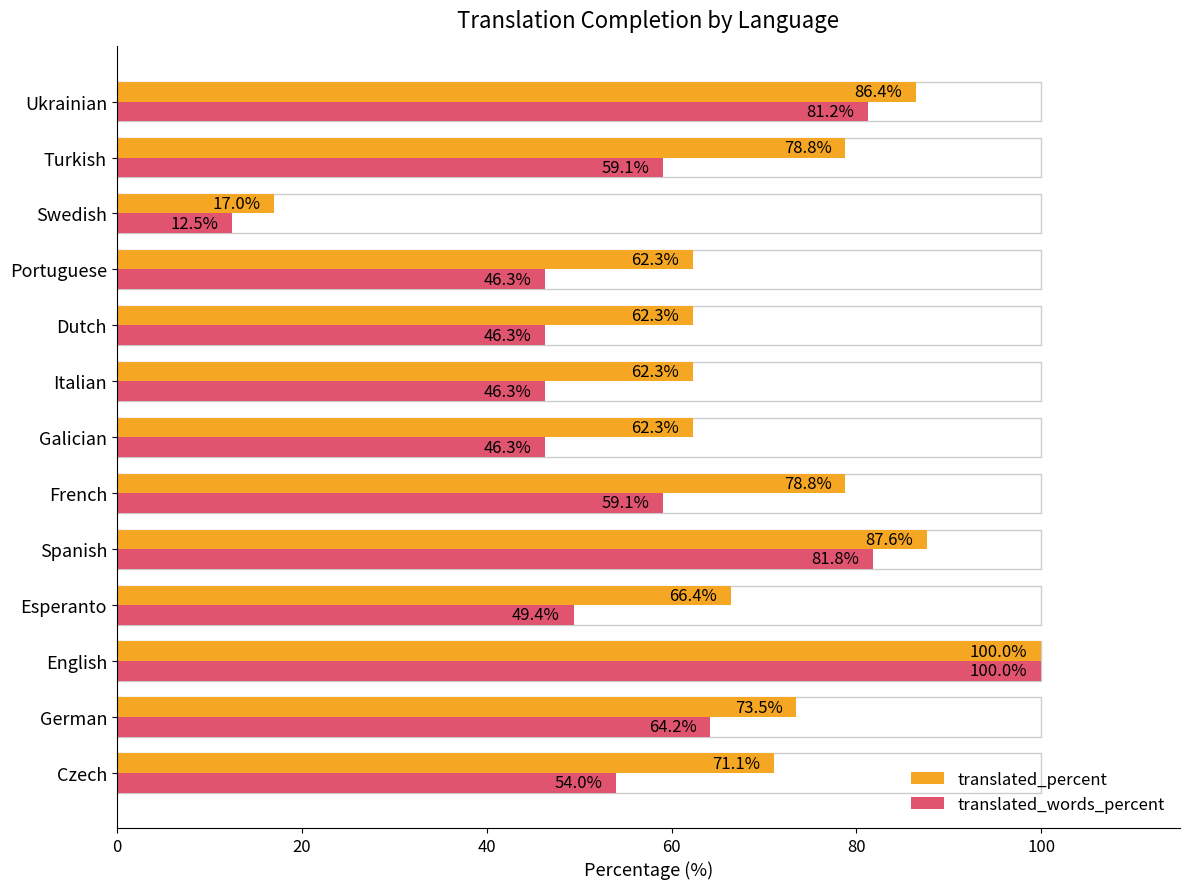

Which series has the largest total across all categories?

translated_percent